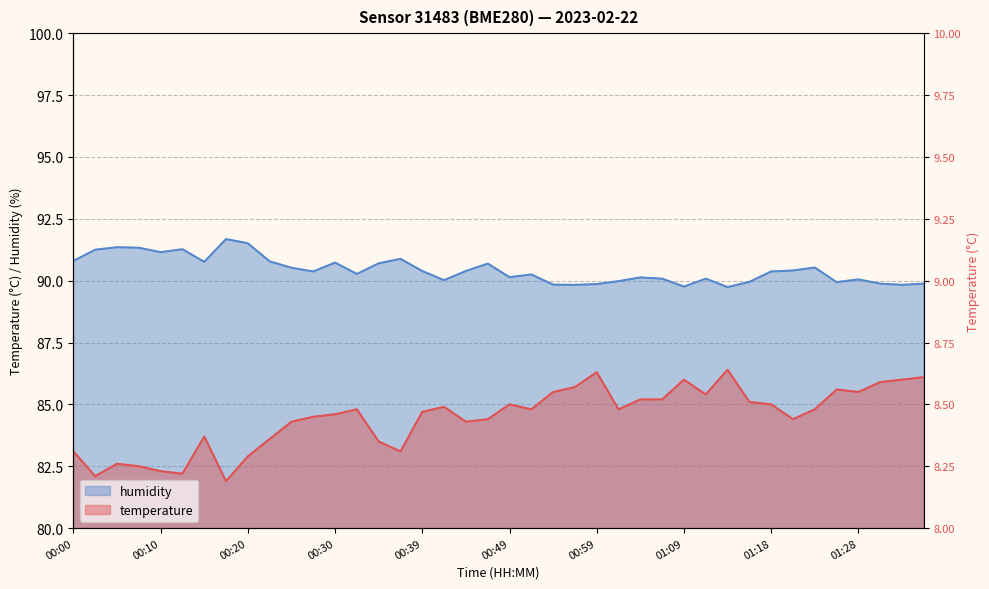

What is the highest value of the humidity series?

91.7